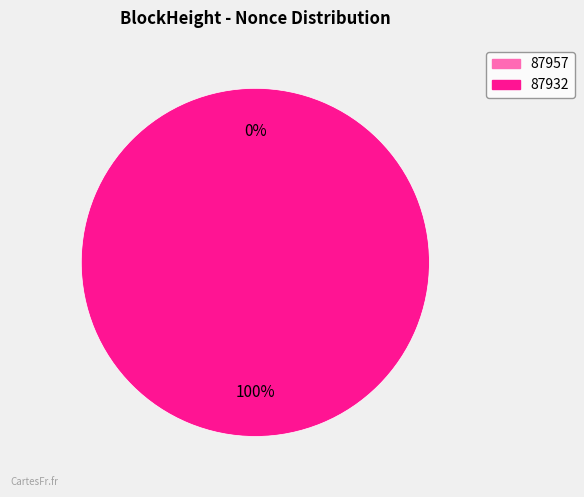

Is the sum of 87932 and 87957 greater than half?

Yes